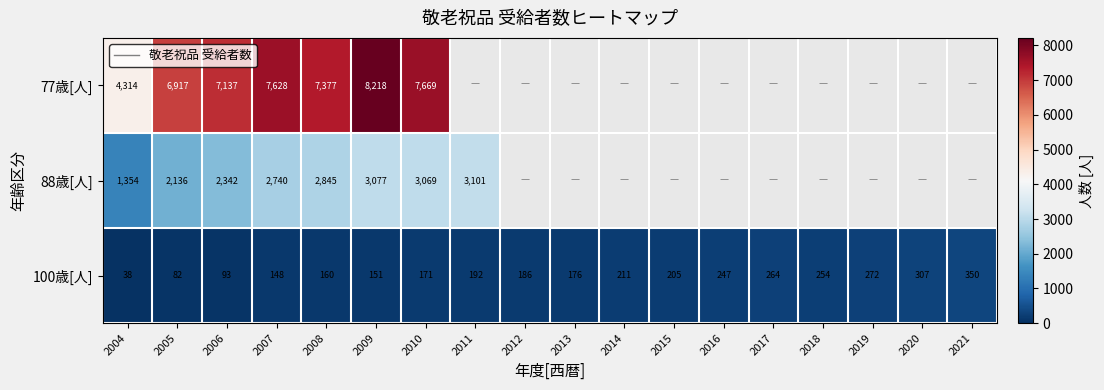

Between 2004 and 2008, which series saw the biggest shift?

77歳[人]